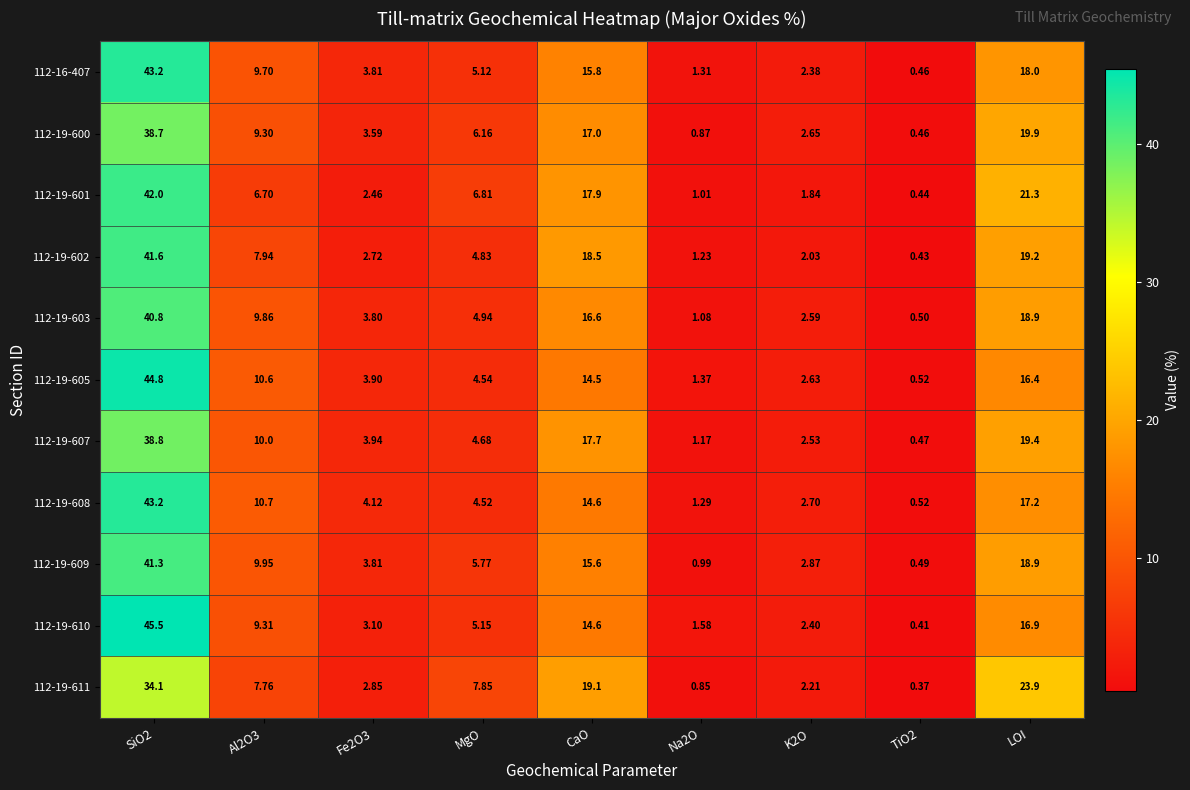

Is the value of 112-19-605 at TiO2 greater than the value of 112-19-601 at MgO?

No